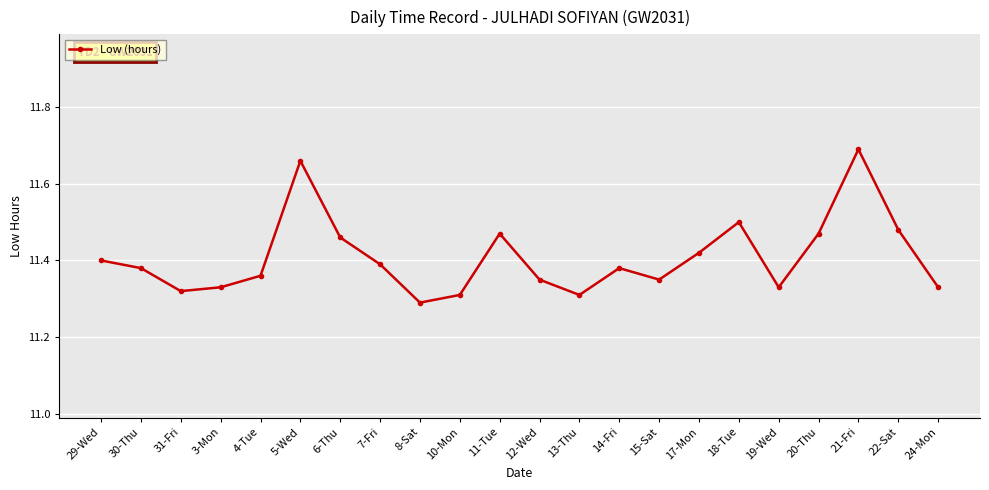

What is the label of the 10th point from the left?

10-Mon